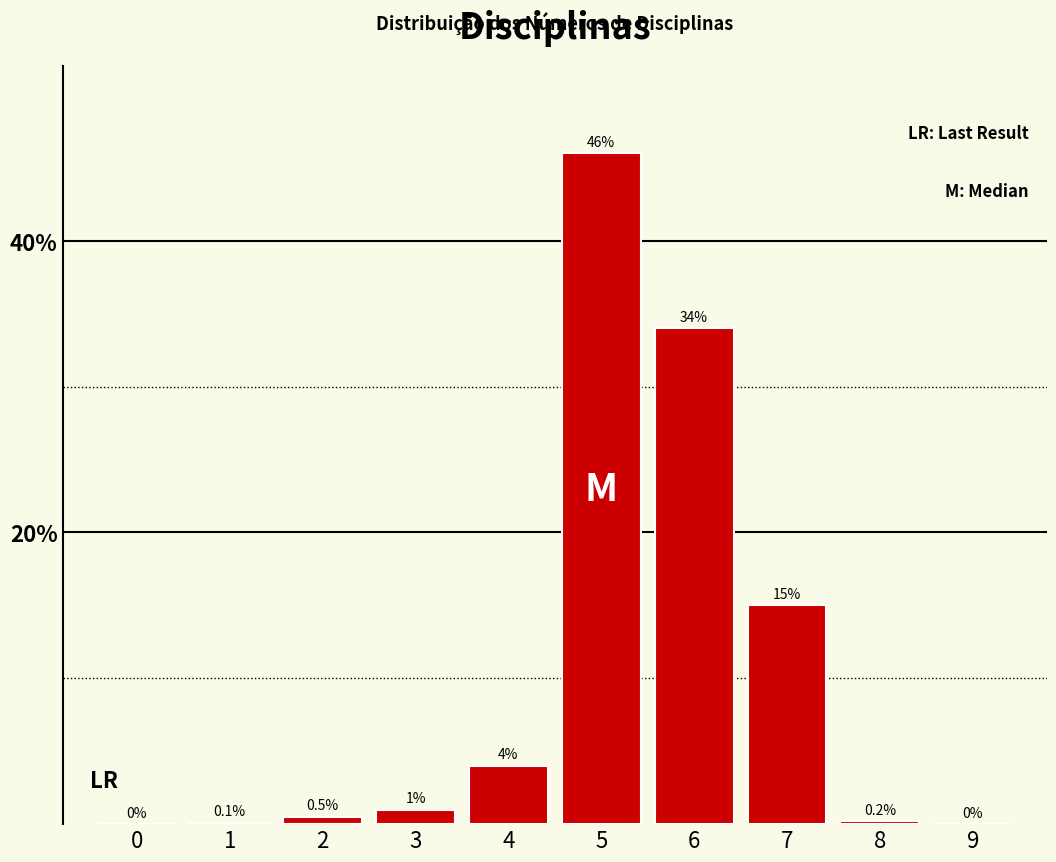

Are the bars horizontal?

No